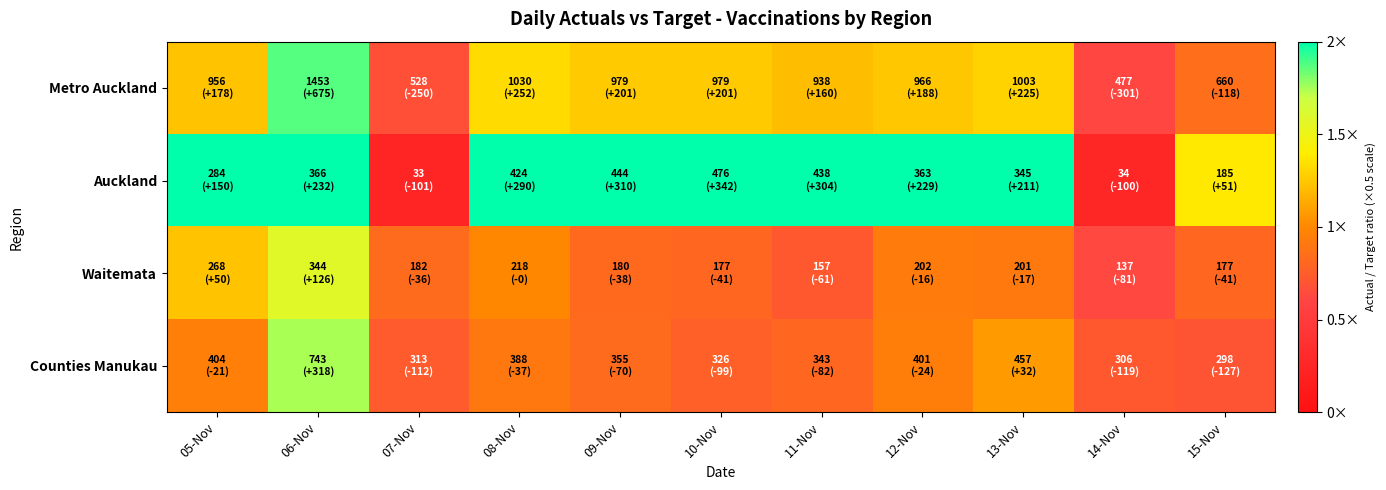

What is the maximum value shown in the chart?

1.0